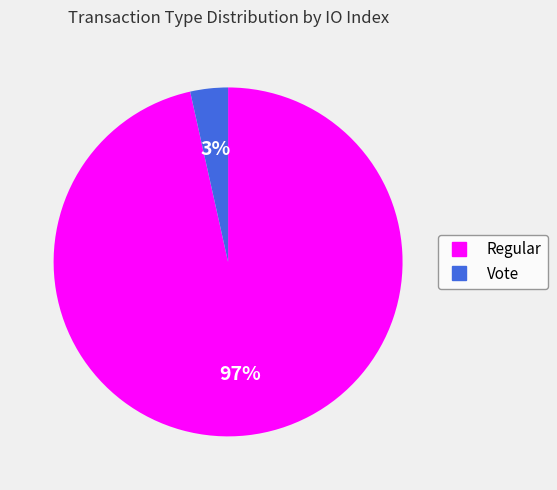

Rank the categories by value from highest to lowest.

Regular, Vote